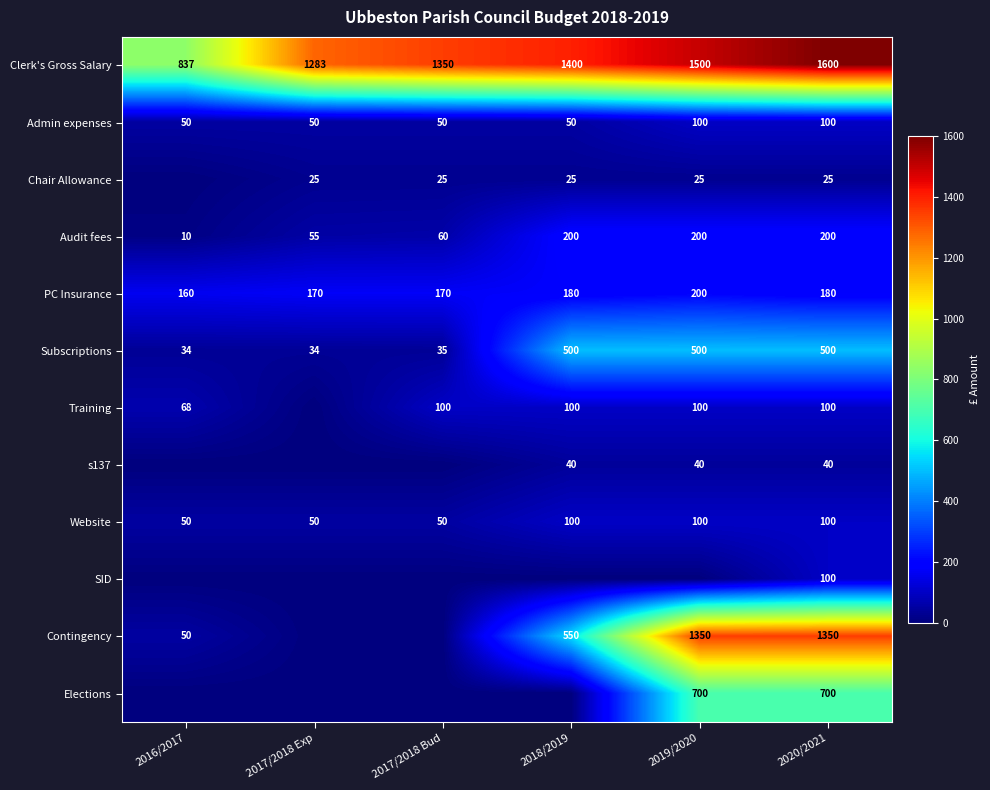

The Clerk's Gross Salary series shows 1400 at 2018/2019. True or false?

True